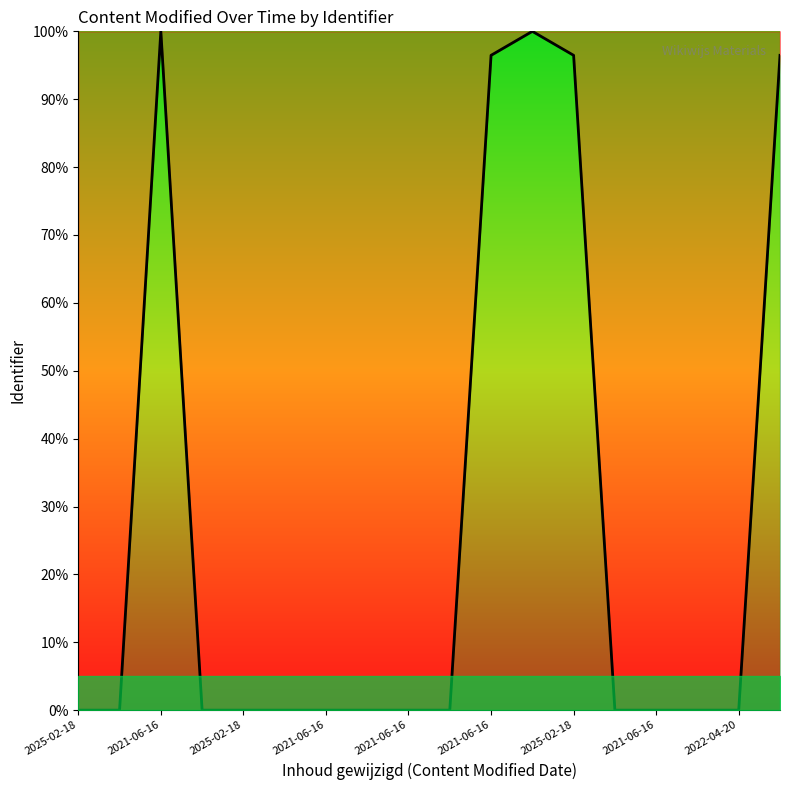

Does the chart display data point markers on the line(s)?

No